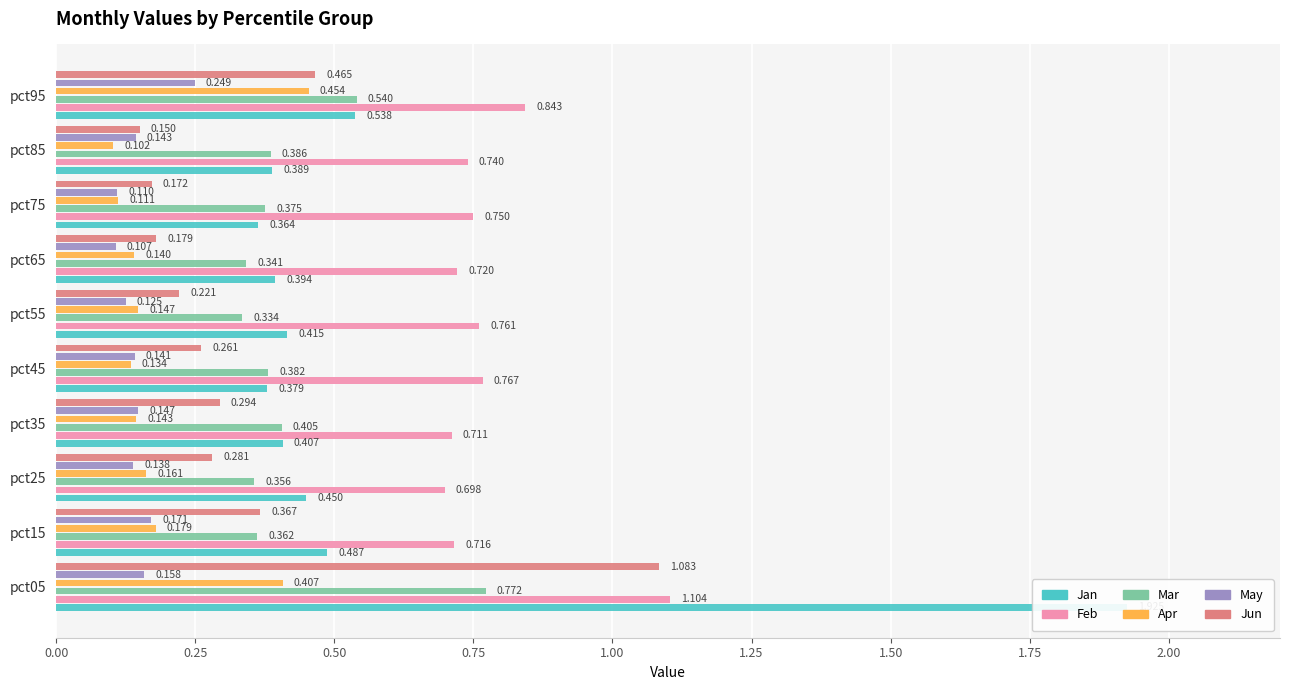

Is the value of Jan at pct55 greater than the value of Apr at pct85?

Yes